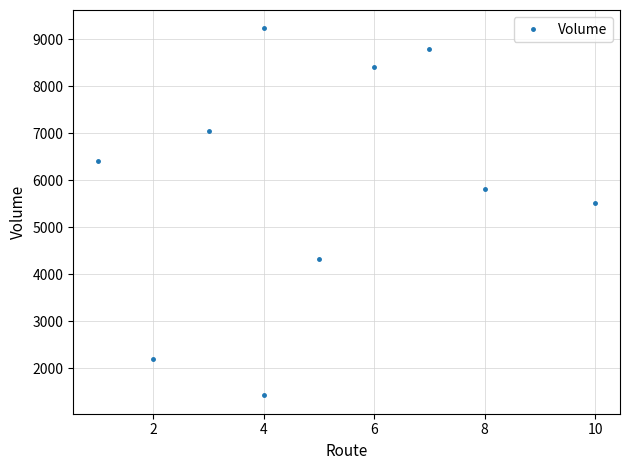

Reading right to left, what are all the values shown in this chart?

5509	5812	8785	8410	4329	1425	9229	7052	2208	6413